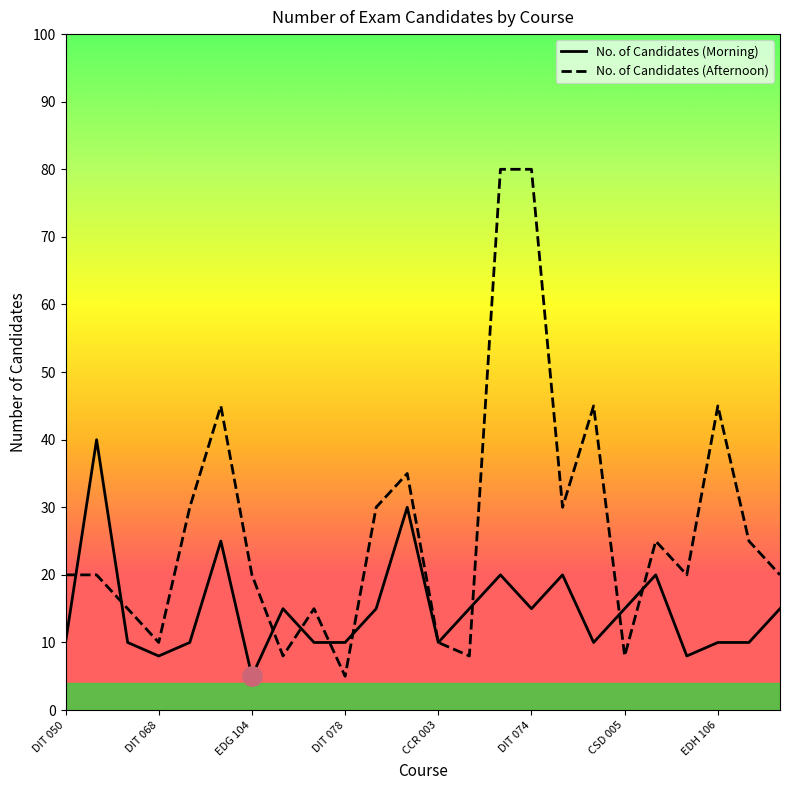

List the series in order of their peak value, lowest first.

No. of Candidates (Morning), No. of Candidates (Afternoon)